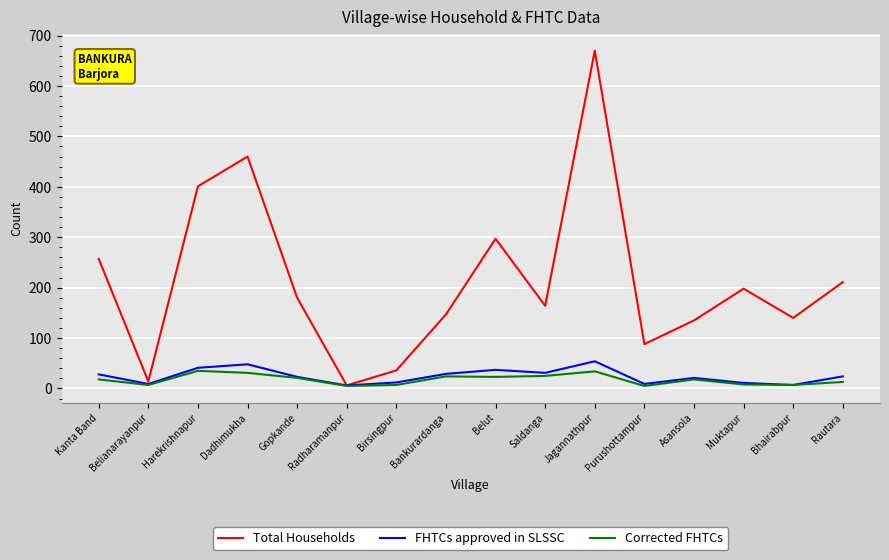

Which category has the lowest value in the Total Households series?

Radharamanpur